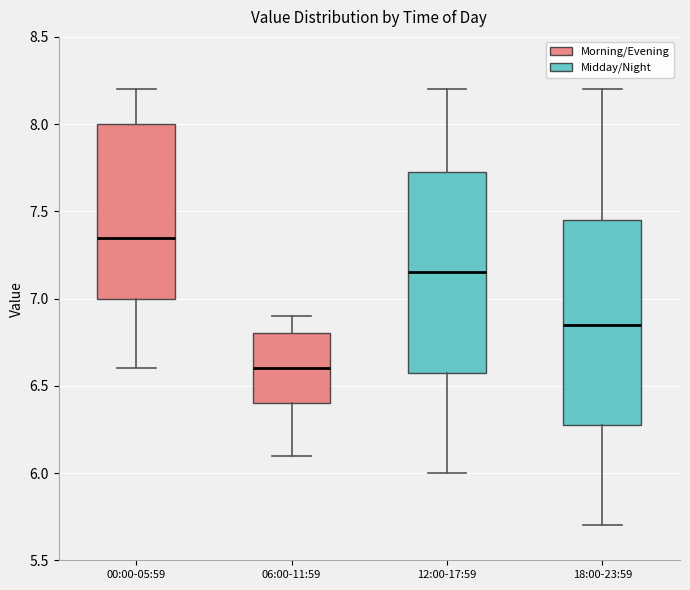

Reading left to right, transcribe this box plot: for each box, give where its median line is, the range the box spans, and where its two whiskers end, as read against the y-axis. The values are not printed on the chart, so give them approximately, as read against the axis.

00:00-05:59: median 7.35, box 7.00 to 8.00, whiskers 6.60 to 8.20
06:00-11:59: median 6.60, box 6.40 to 6.80, whiskers 6.10 to 6.90
12:00-17:59: median 7.15, box 6.60 to 7.75, whiskers 6.00 to 8.20
18:00-23:59: median 6.85, box 6.30 to 7.45, whiskers 5.70 to 8.20